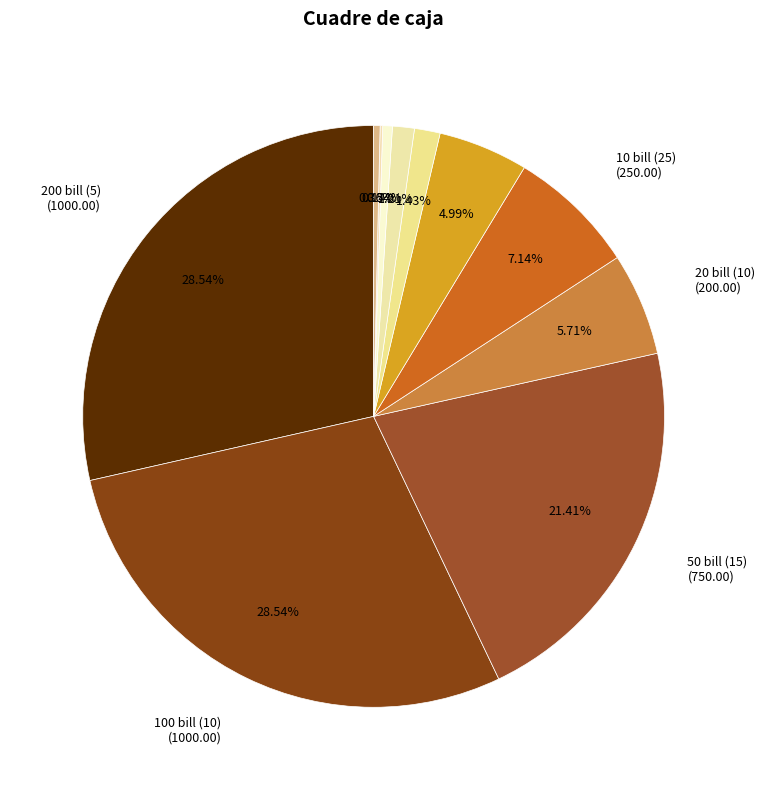

Count the number of slices in the pie.

11